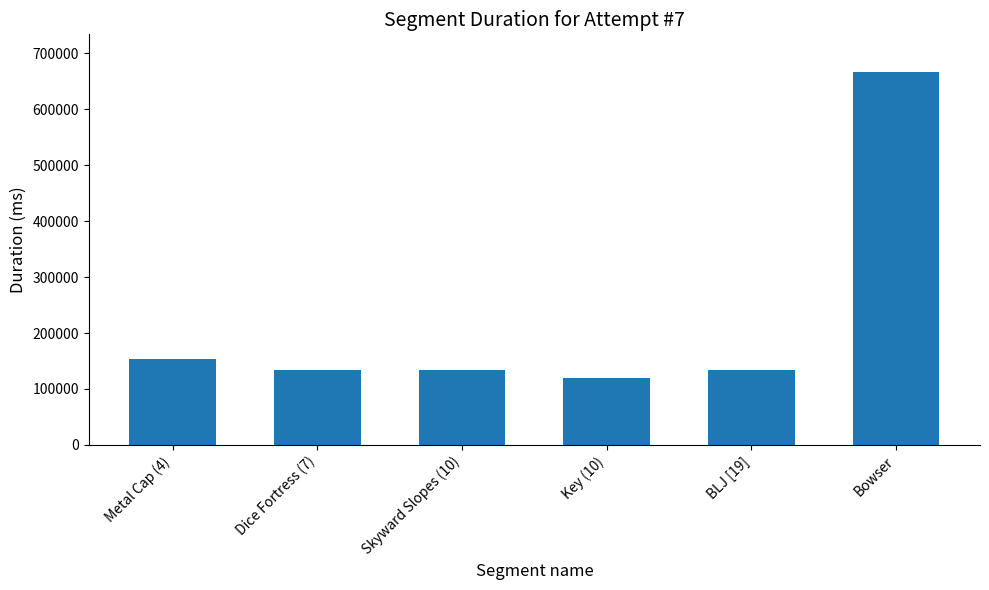

Where does the data first go above 134125?

Metal Cap (4)